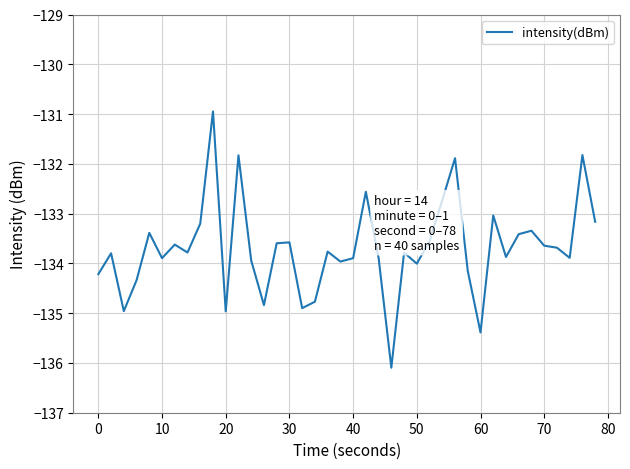

What is the greatest value displayed?

-130.9